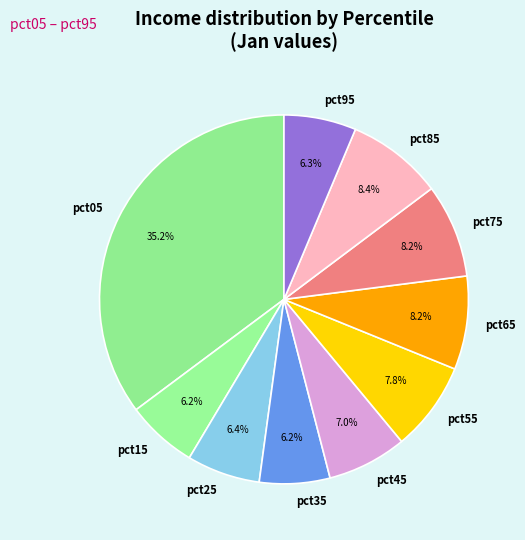

To the nearest percent, what is the combined percentage of pct45 and pct75?

15%